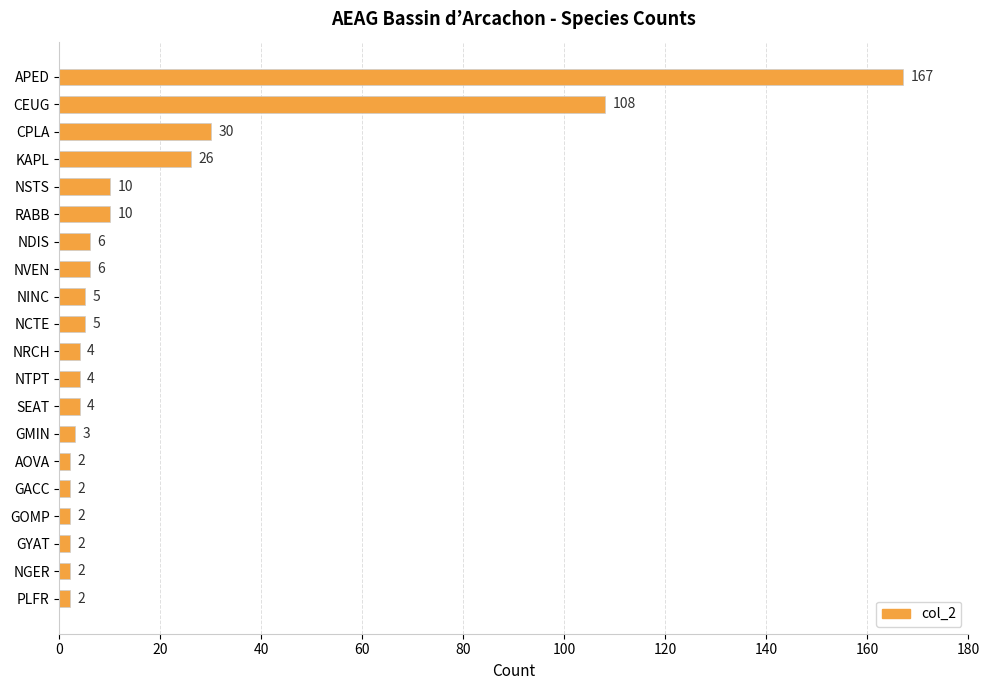

What is the minimum value shown in the chart?

2